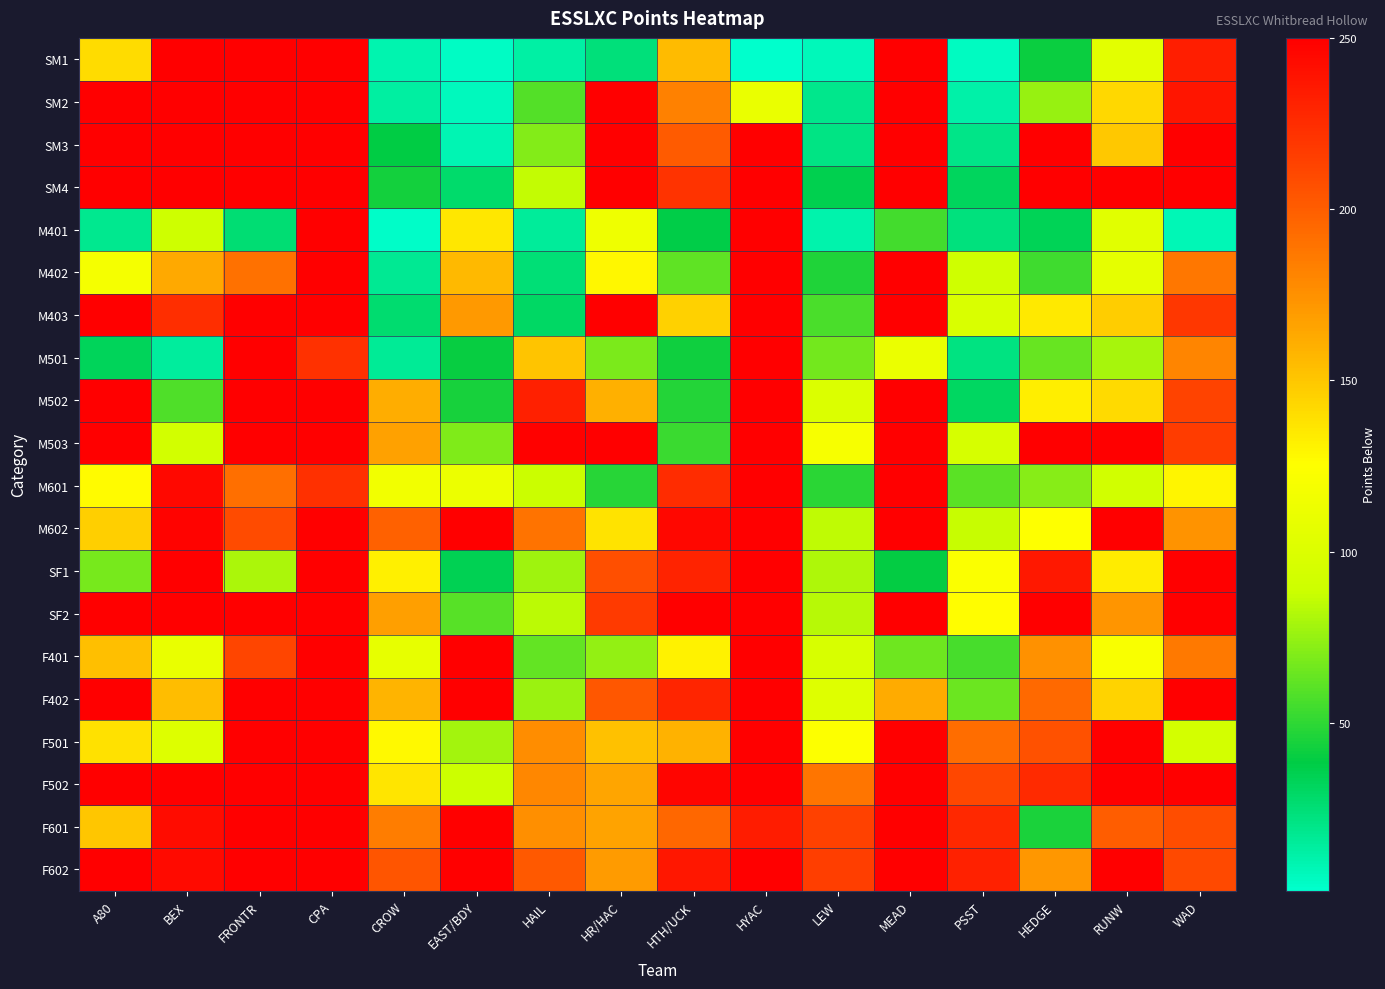

What is the total value across all series at WAD?

3995